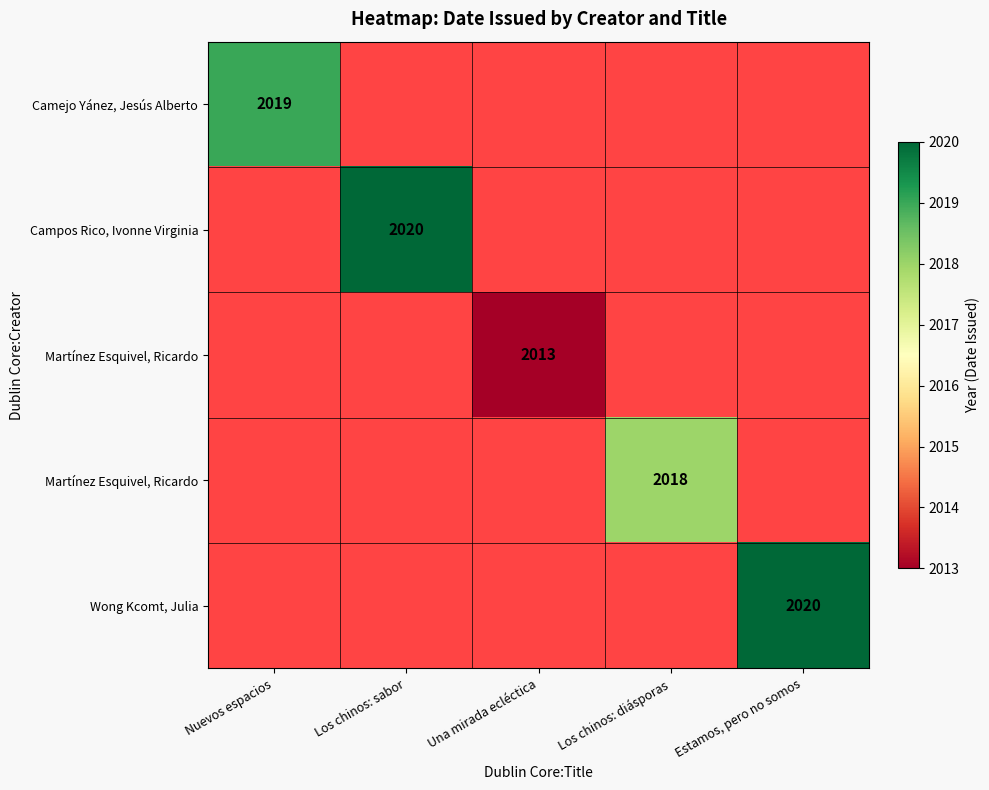

At which category does the chart reach its peak across all series?

Los chinos: sabor